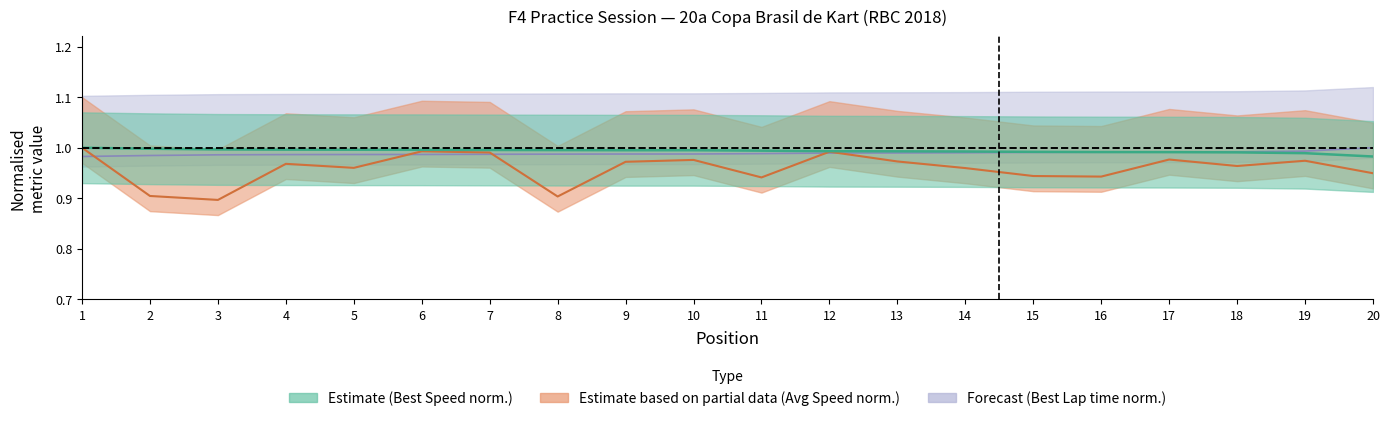

Reading left to right, transcribe all the data shown in this chart.

Best Lap time: 1=1.0	2=1.0	3=1.0	4=1.0	5=1.0	6=1.0	7=1.0	8=1.0	9=1.0	10=1.0	11=1.0	12=1.0	13=1.0	14=1.0	15=1.0	16=1.0	17=1.0	18=1.0	19=1.0	20=1.0
Best Speed: 1=1.0	2=1.0	3=1.0	4=1.0	5=1.0	6=1.0	7=1.0	8=1.0	9=1.0	10=1.0	11=1.0	12=1.0	13=1.0	14=1.0	15=1.0	16=1.0	17=1.0	18=1.0	19=1.0	20=1.0
Average Speed: 1=1.0	2=0.9	3=0.9	4=1.0	5=1.0	6=1.0	7=1.0	8=0.9	9=1.0	10=1.0	11=0.9	12=1.0	13=1.0	14=1.0	15=0.9	16=0.9	17=1.0	18=1.0	19=1.0	20=0.9